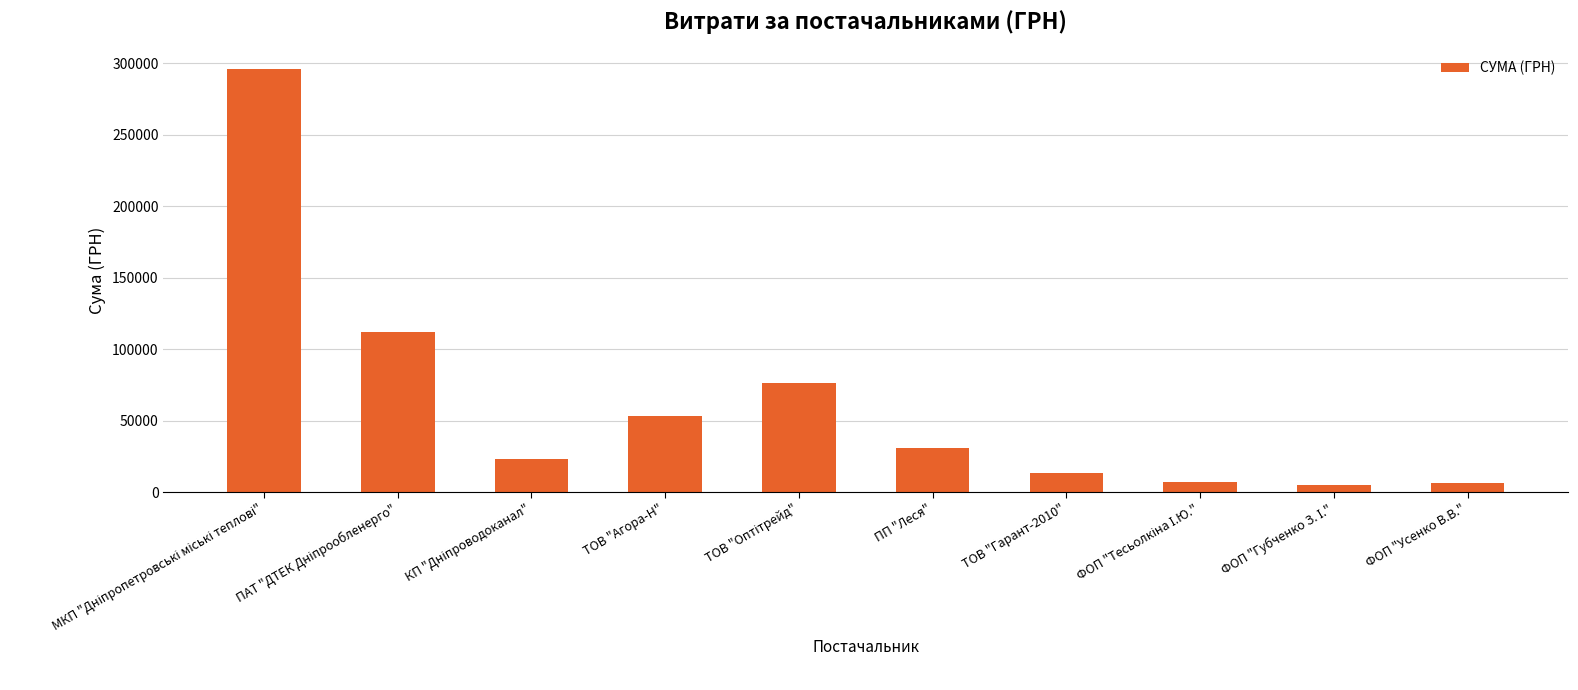

What is the maximum value shown in the chart?

295638.6